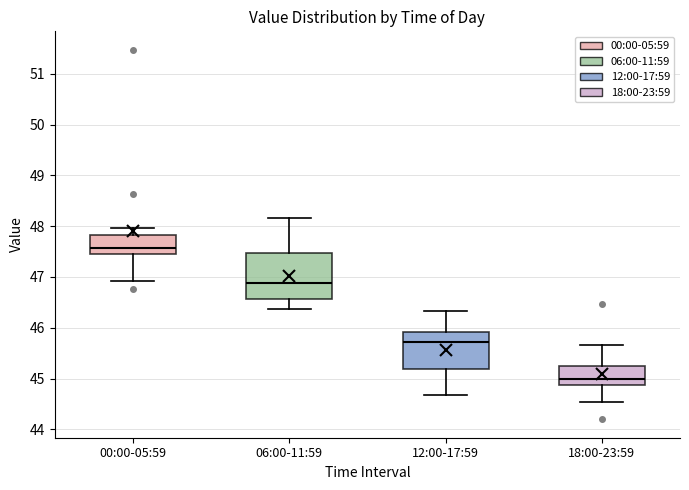

Reading left to right, transcribe this box plot: for each box, give where its median line is, the range the box spans, and where its two whiskers end, as read against the y-axis. The values are not printed on the chart, so give them approximately, as read against the axis.

00:00-05:59: median 47.6, box 47.4 to 47.8, whiskers 46.9 to 48.0
06:00-11:59: median 46.9, box 46.6 to 47.5, whiskers 46.4 to 48.2
12:00-17:59: median 45.7, box 45.2 to 45.9, whiskers 44.7 to 46.3
18:00-23:59: median 45.0, box 44.9 to 45.3, whiskers 44.5 to 45.7